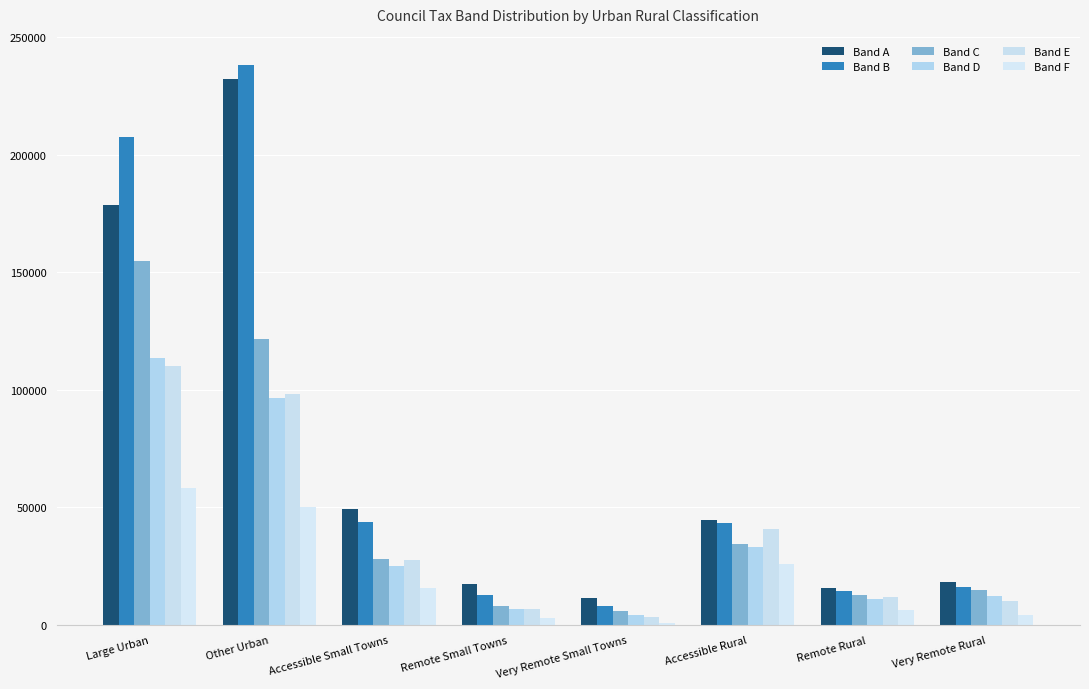

What position from the right is Accessible Rural?

3